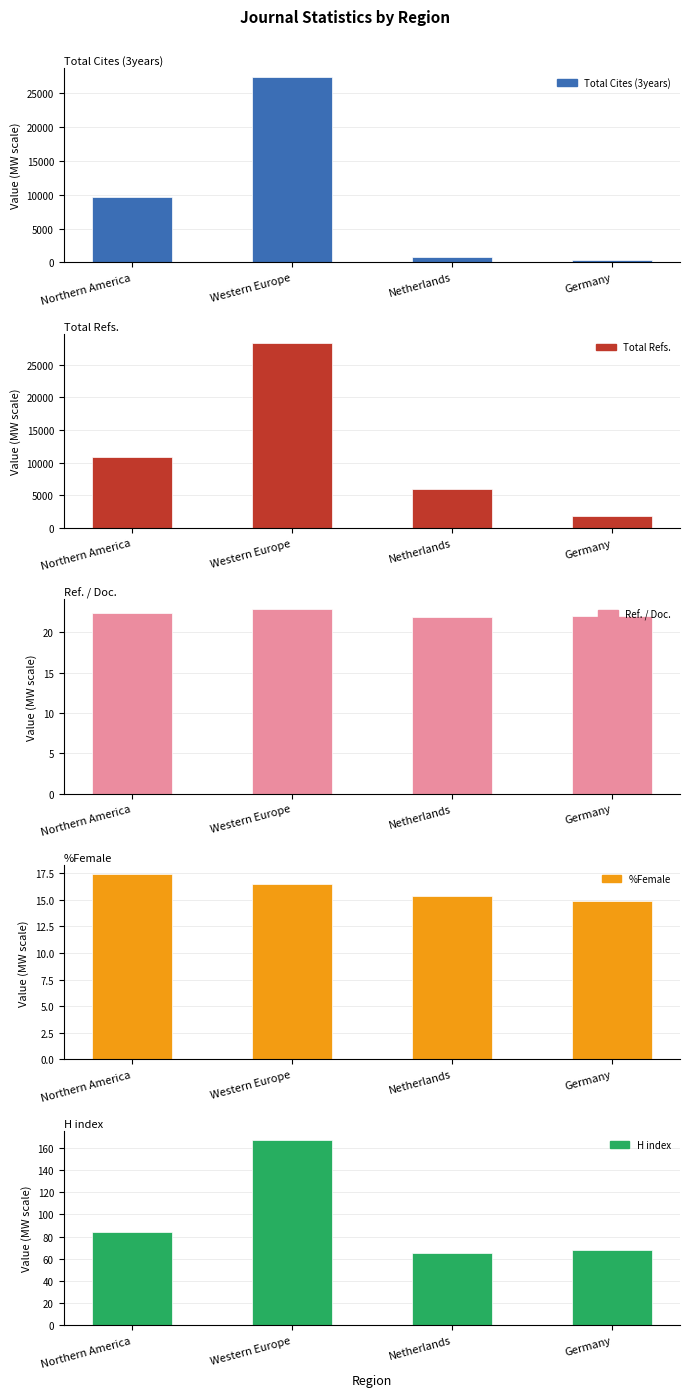

Rank the series at Germany from highest to lowest value.

Total Refs., Total Cites (3years), H index, Ref. / Doc., %Female